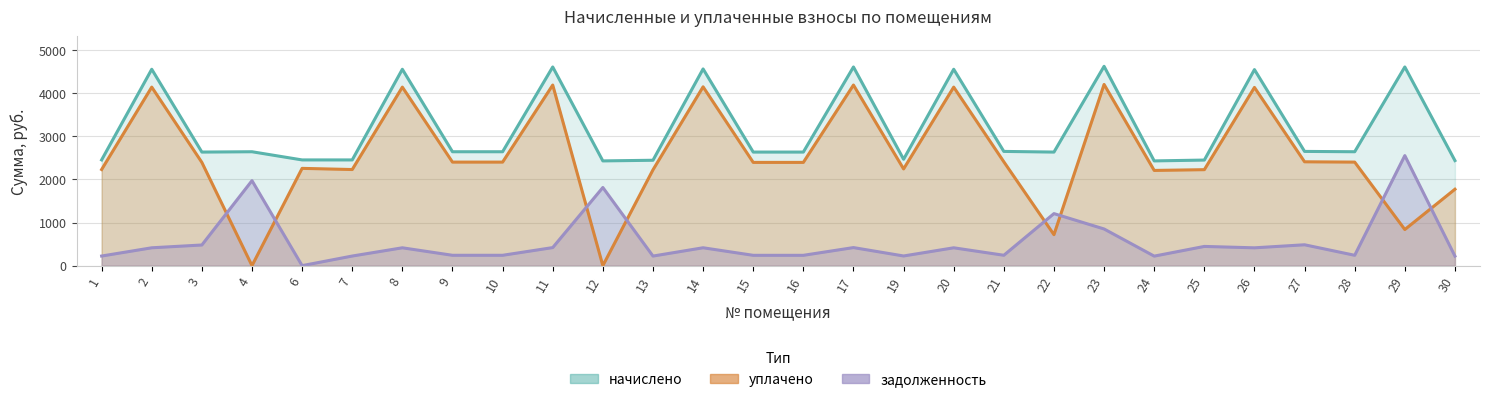

How many data points in начислено are above 2641?

15